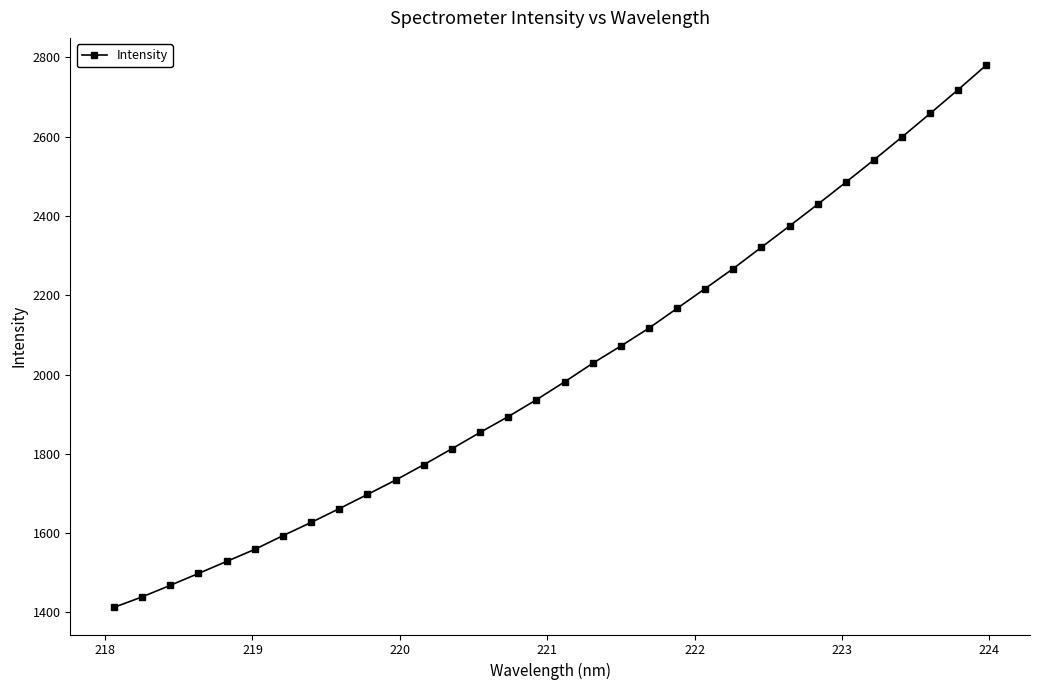

What is the difference between the maximum and minimum values?

1368.4